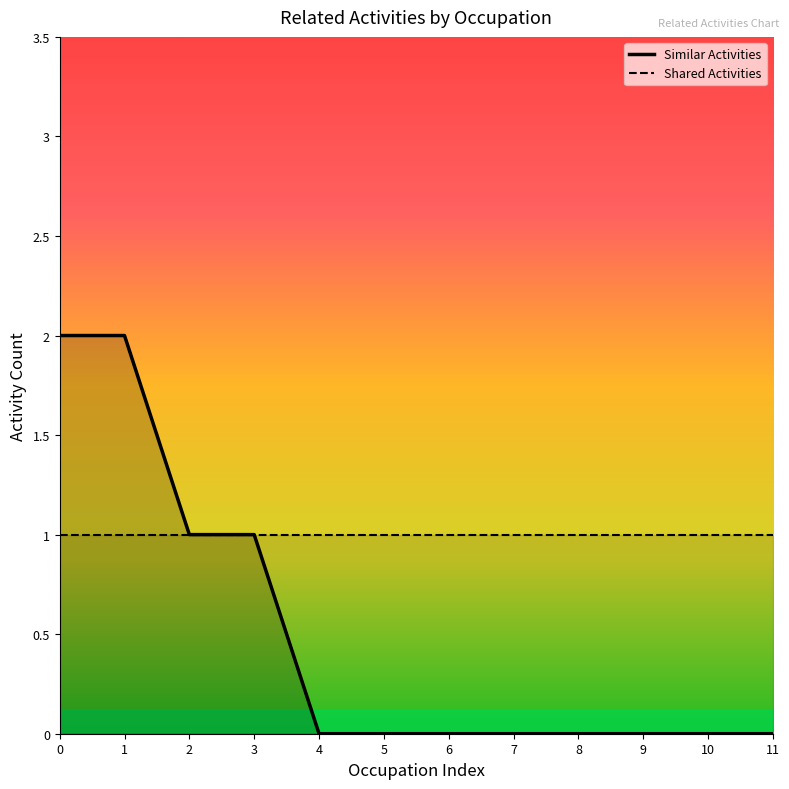

True or false: the data shows 0 at 4.

True